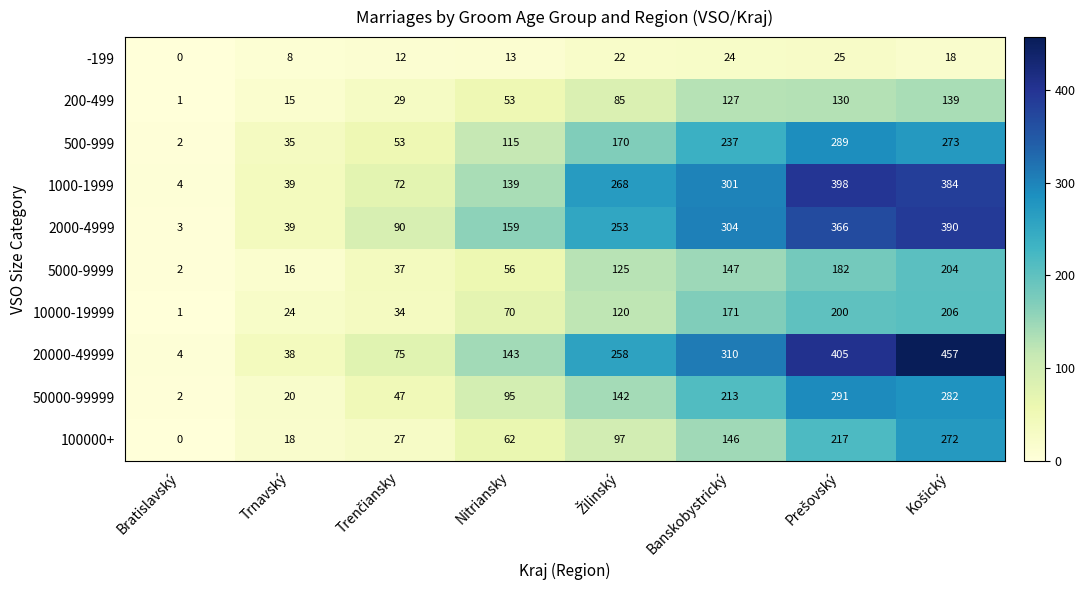

Which category has the lowest value across all series?

Bratislavský